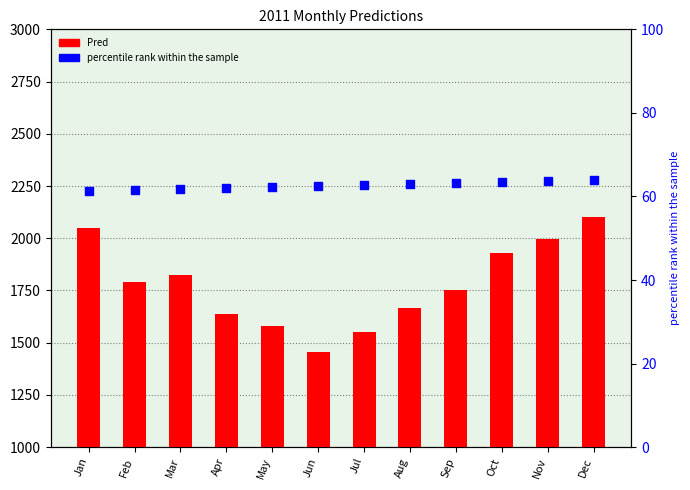

Is the value of TrendVar at Nov greater than the value of Pred at Jun?

No